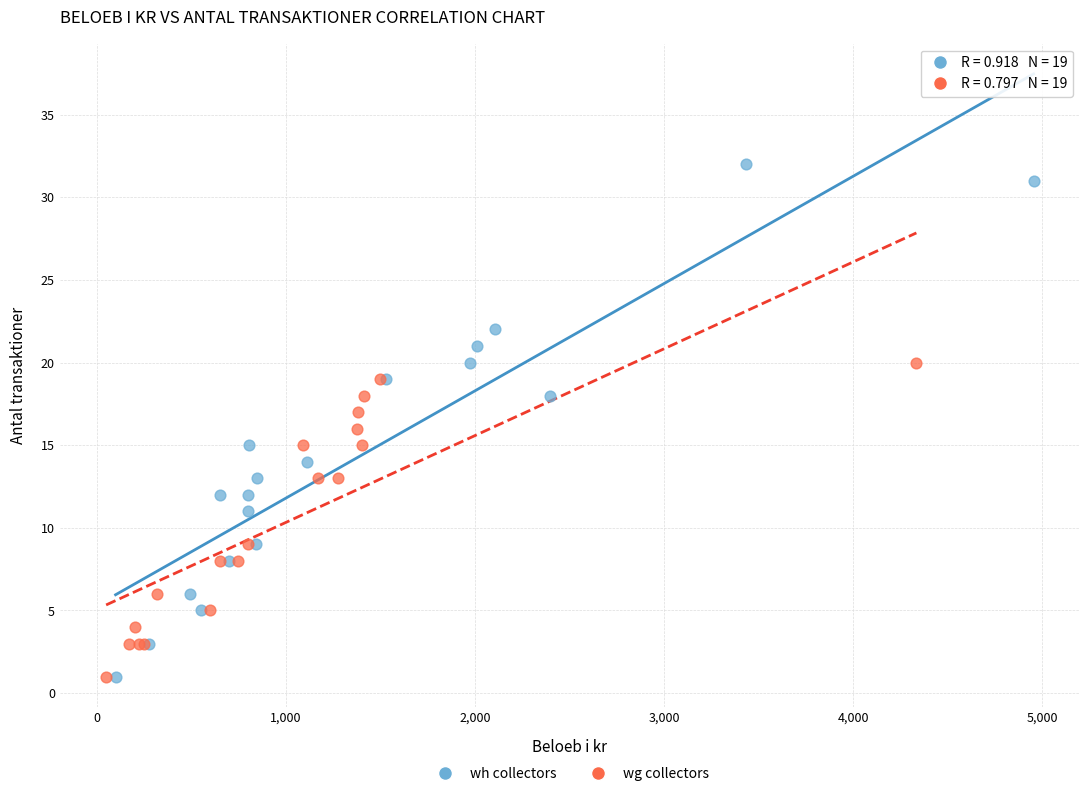

What are all the series names shown in the legend?

wh collectors, wg collectors